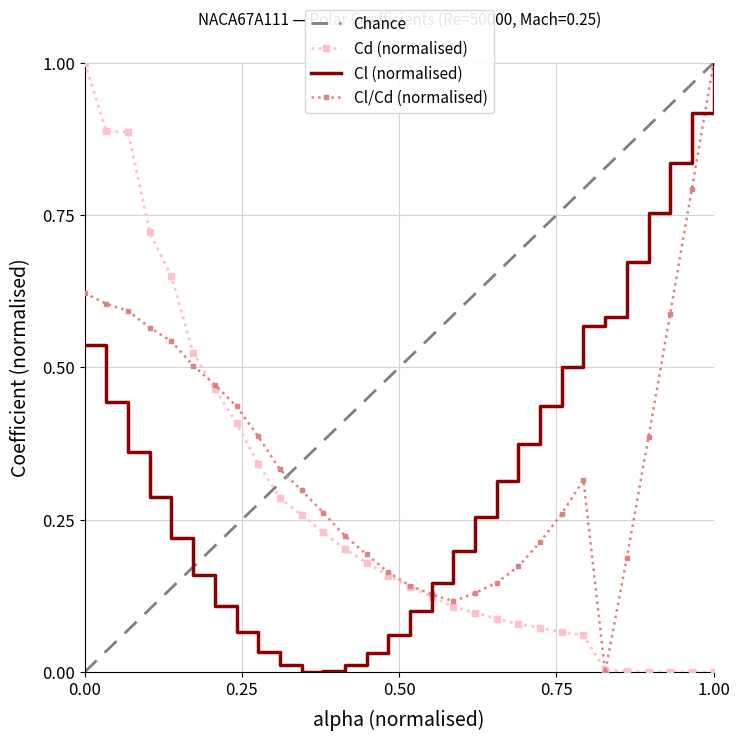

Which category has the highest value in the Cl (normalised) series?

1.00